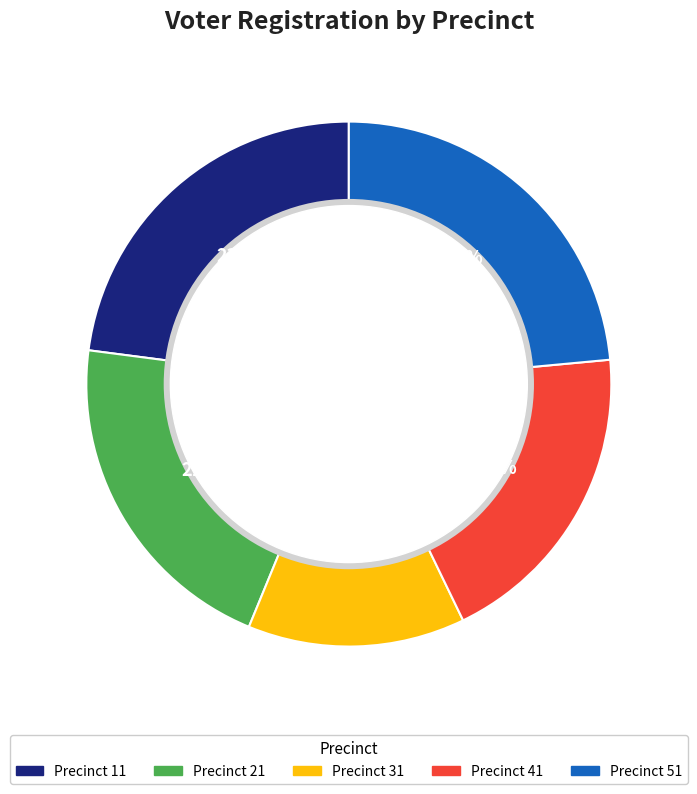

Is there any slice that represents more than half of the pie?

No